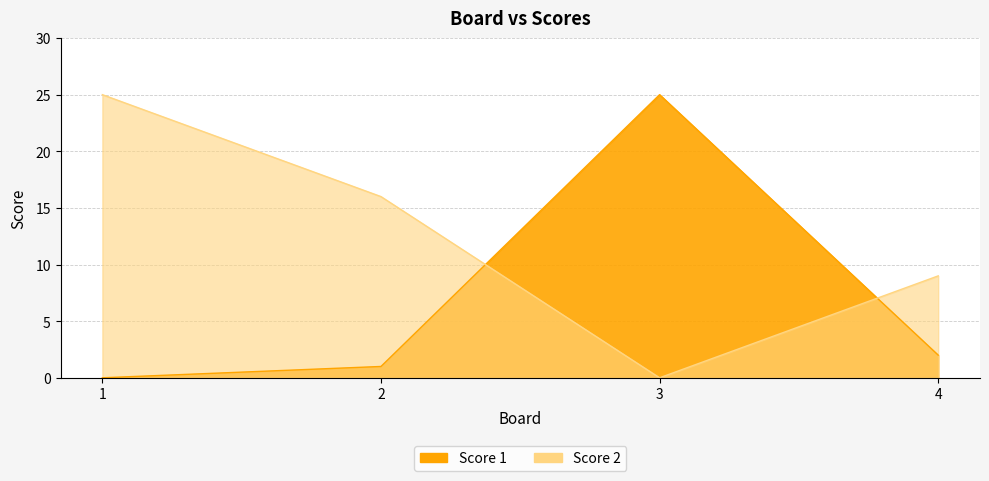

Which series has the largest total across all categories?

Score 2